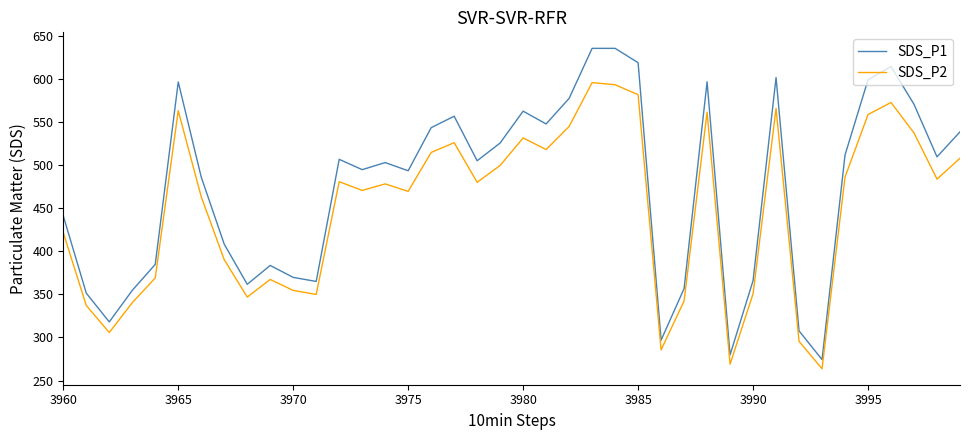

What is the sum of all SDS_P2 values?

17972.0